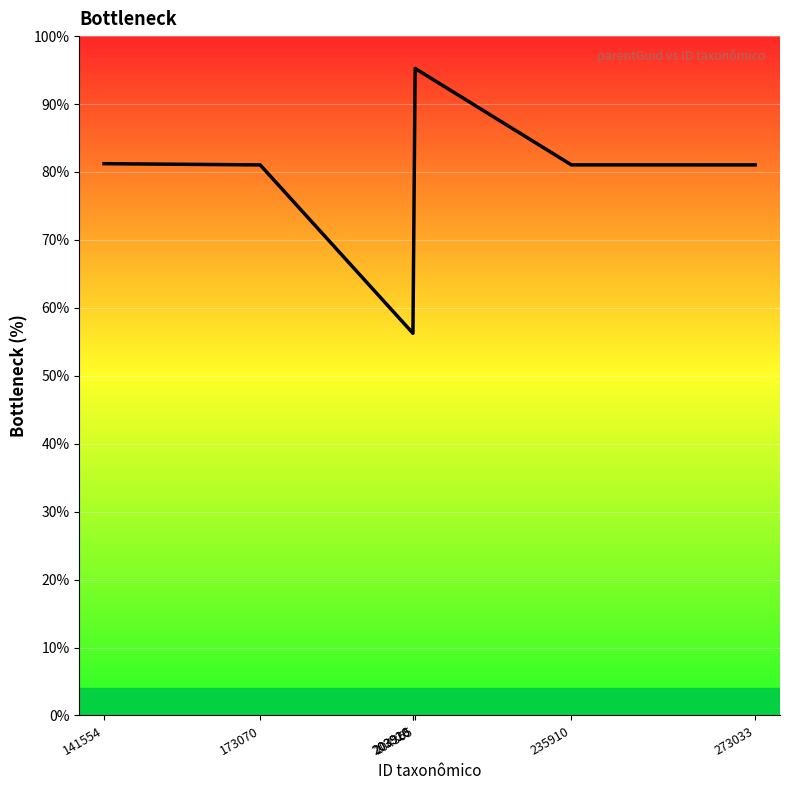

What is the smallest value displayed?

56.3